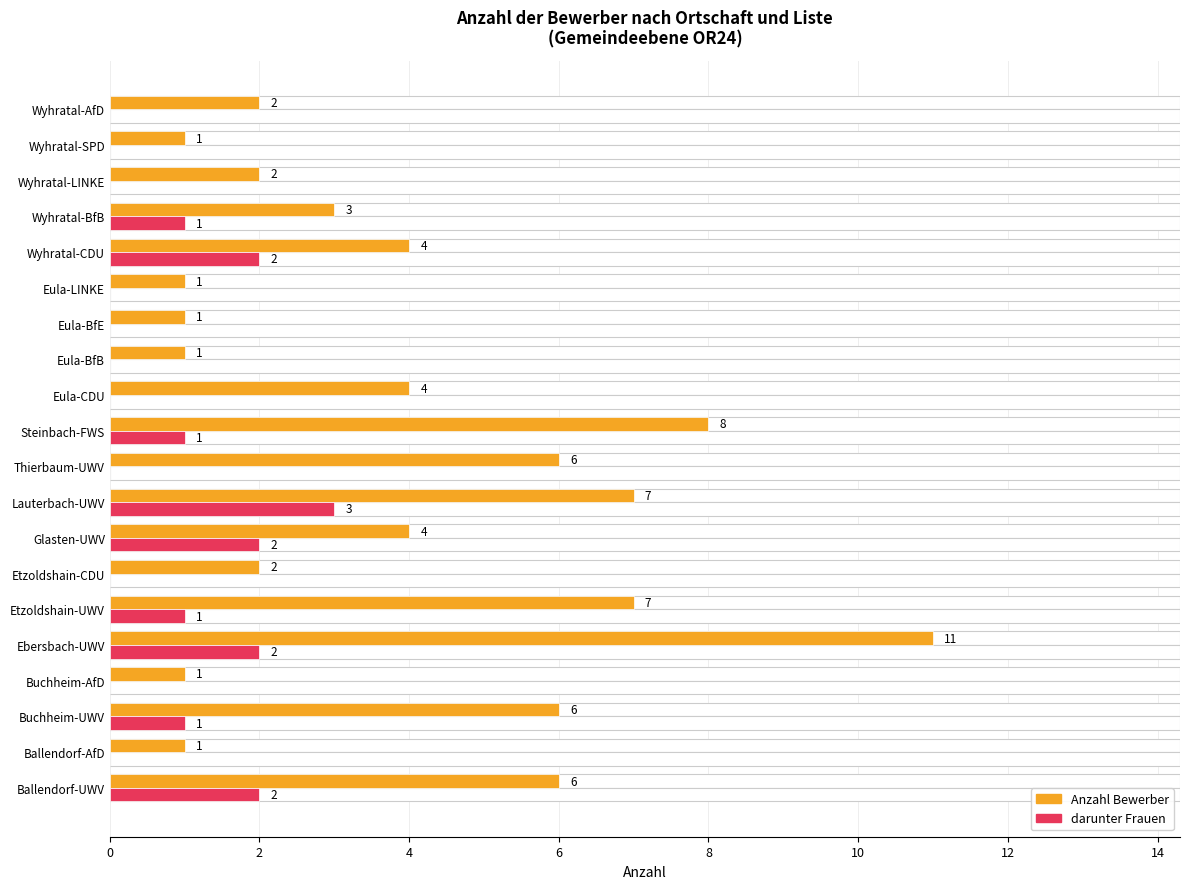

Which series changed the most between Buchheim-AfD and Etzoldshain-CDU?

Anzahl Bewerber